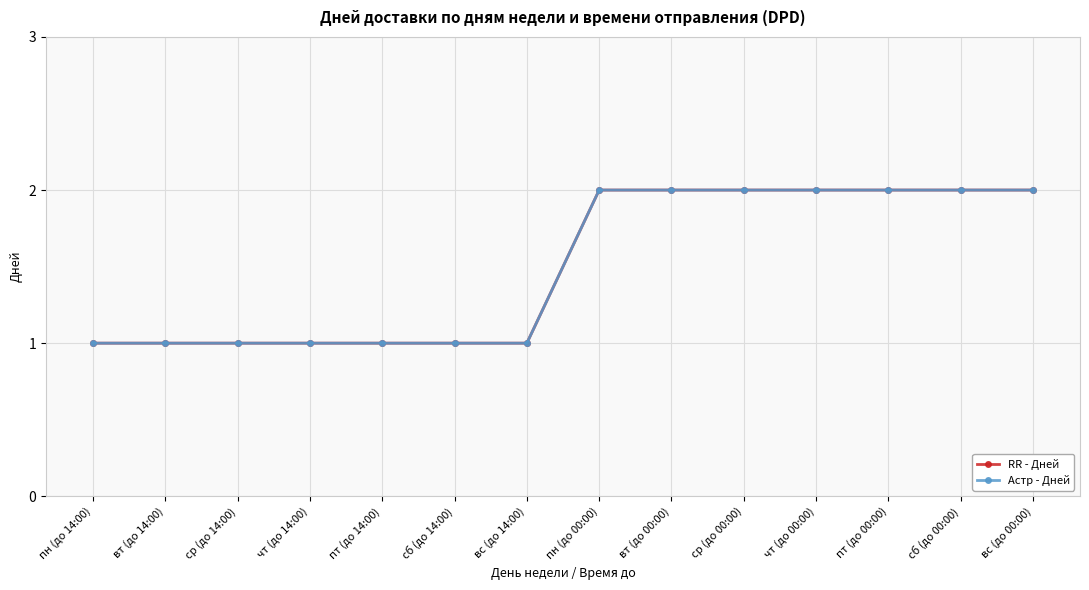

True or false: Астр - Дней has a value of 4 at пт (до 00:00).

False